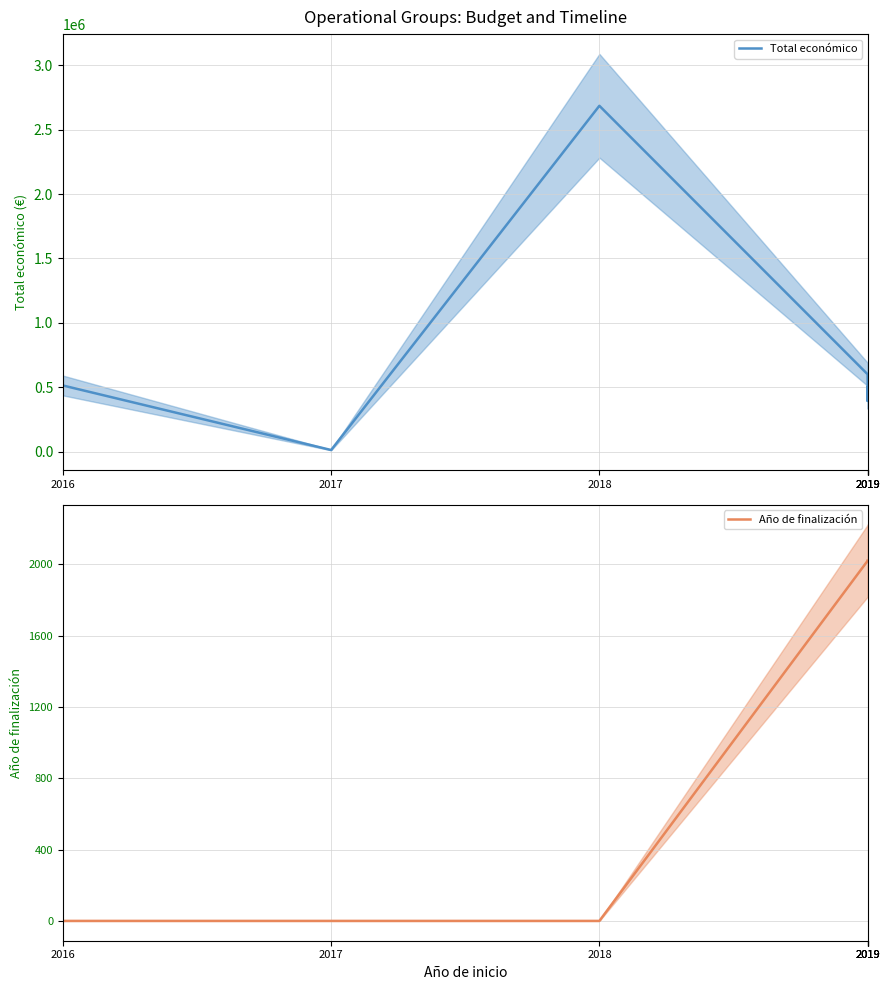

At which label does Año de finalización reach its peak?

2019